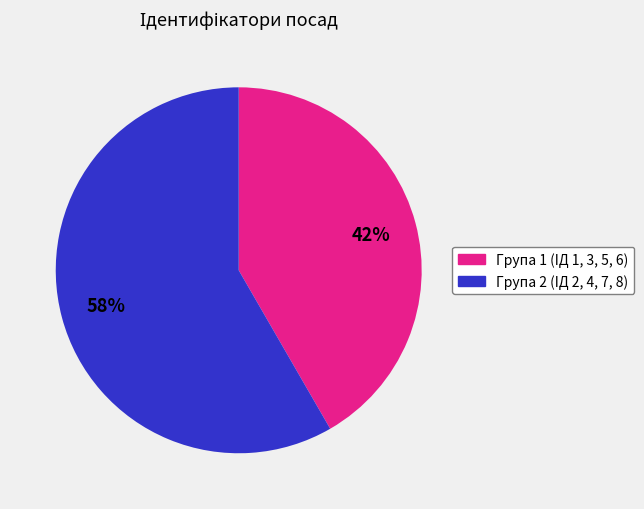

To the nearest percent, what is the average slice percentage?

50%